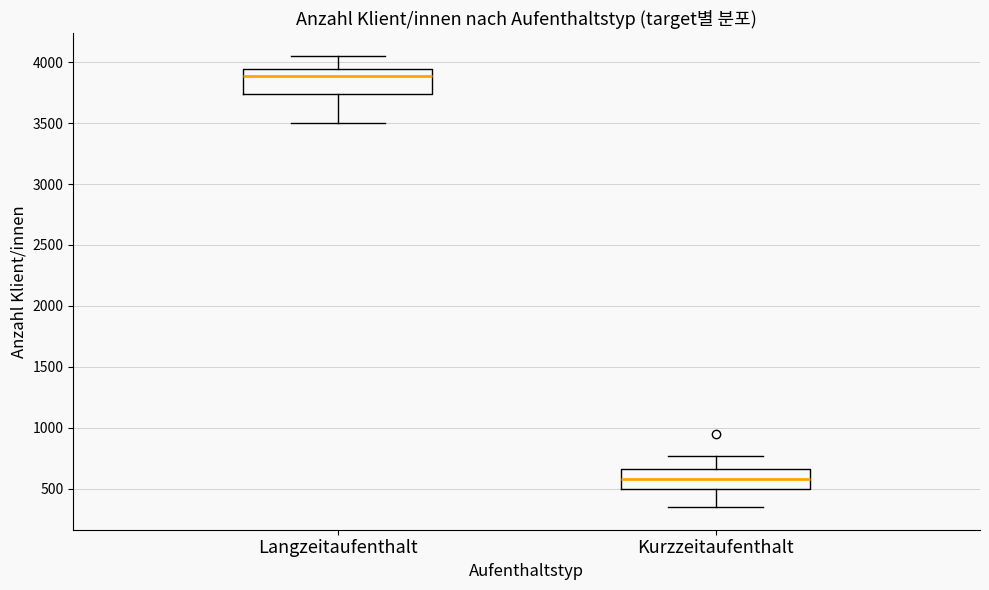

Which box has the highest median line?

Langzeitaufenthalt